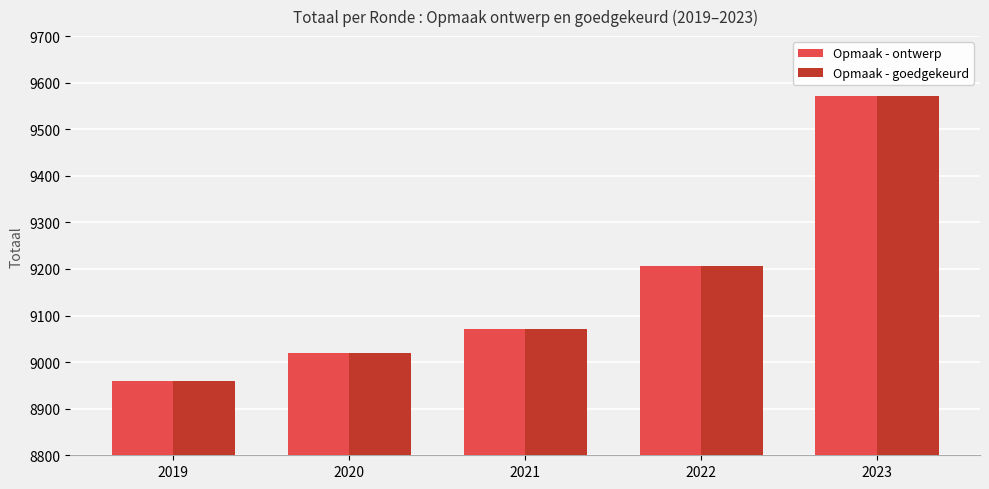

Which category has the highest value across all series?

2023